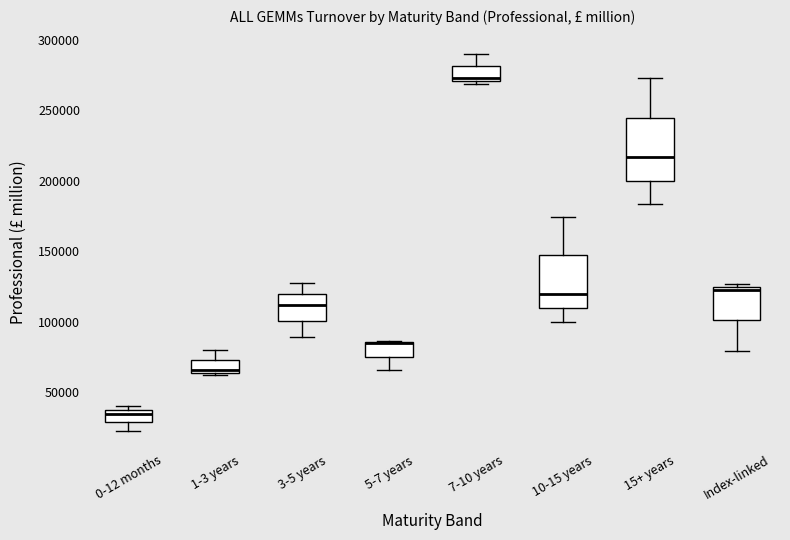

Where is the upper edge of the box for 1-3 years on the y-axis? The values are not printed on the chart, so give them approximately, as read against the axis.

75000